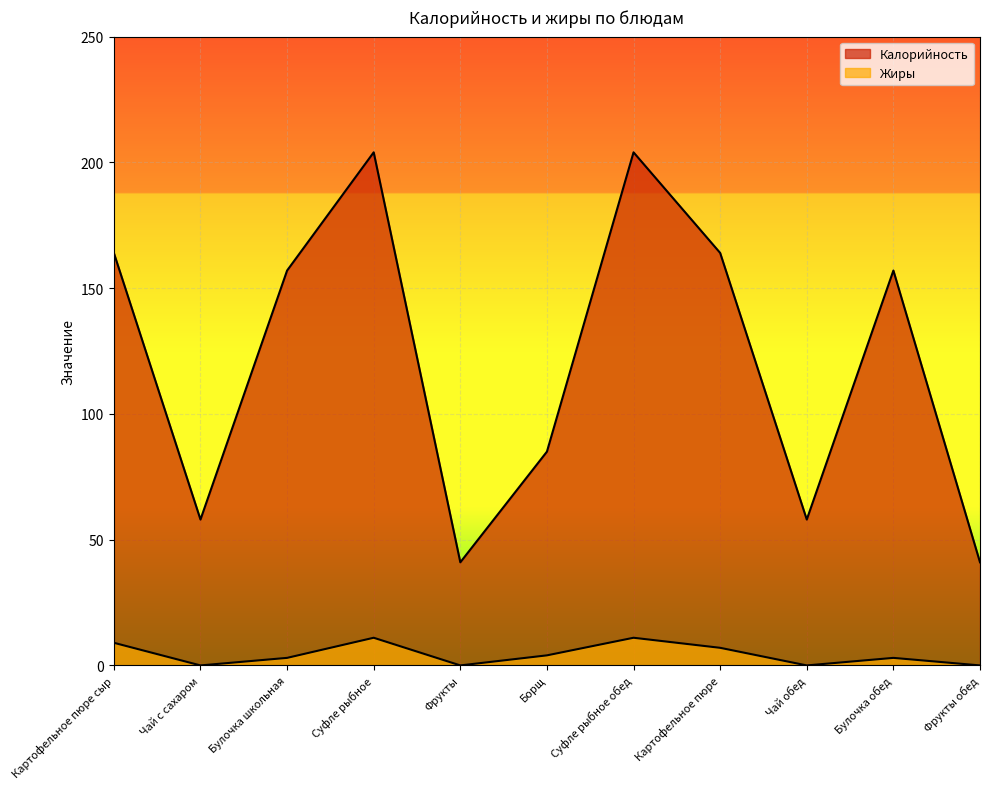

Between Картофельное пюре сыр and Борщ, which series saw the biggest shift?

Калорийность